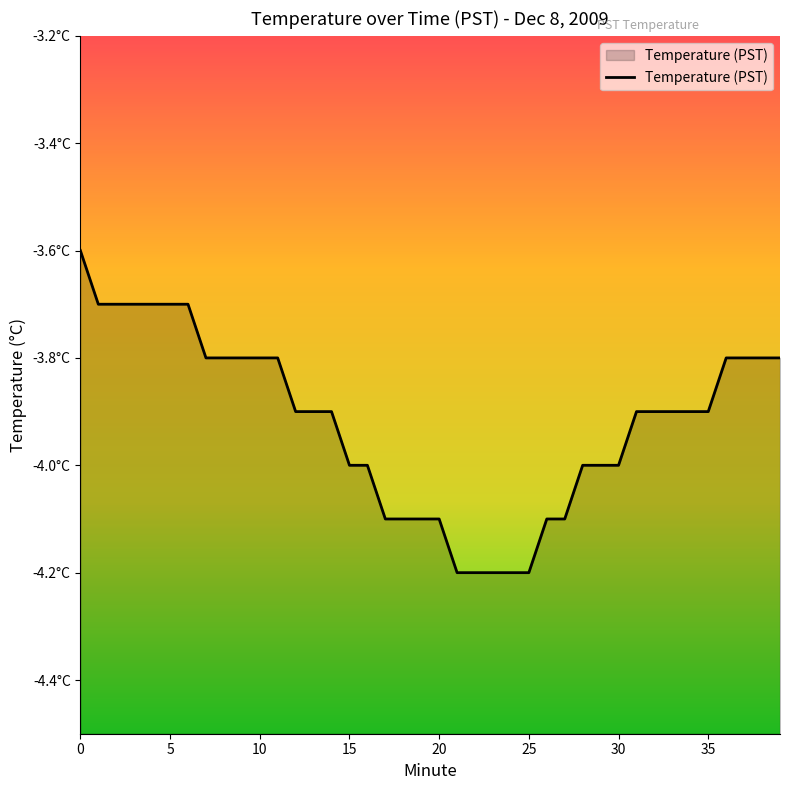

Rank the categories by value from lowest to highest.

21, 22, 23, 24, 25, 17, 18, 19, 20, 26, 27, 15, 16, 28, 29, 30, 12, 13, 14, 31, 32, 33, 34, 35, 7, 8, 9, 10, 11, 36, 37, 38, 39, 1, 2, 3, 4, 5, 6, 0